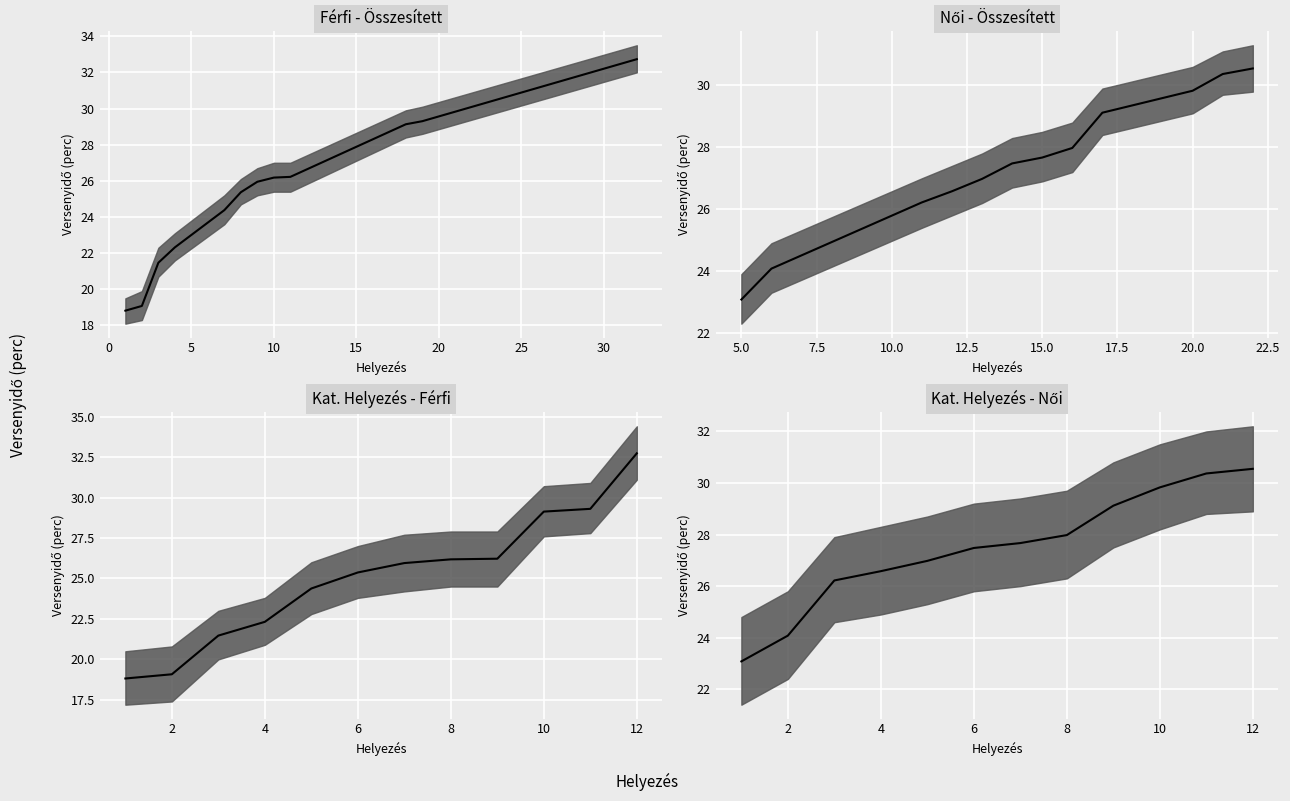

What is the difference between the values at 0 and 5?

2.1